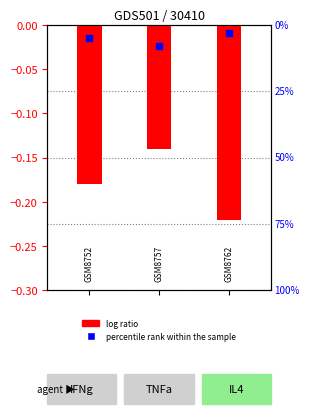

What is the total value across all series at 1?

2.8